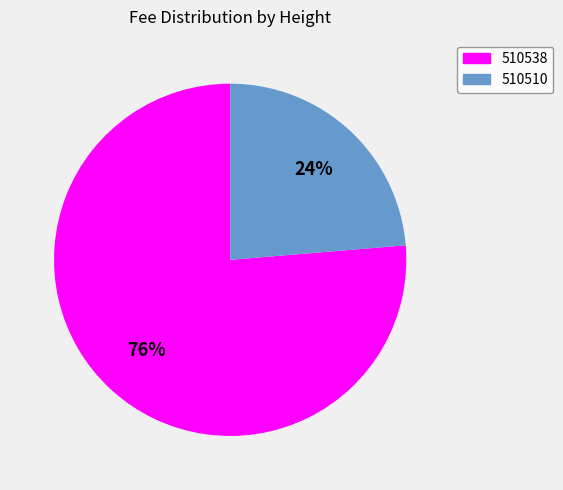

To the nearest percent, what is the combined percentage of 510538 and 510510?

100%